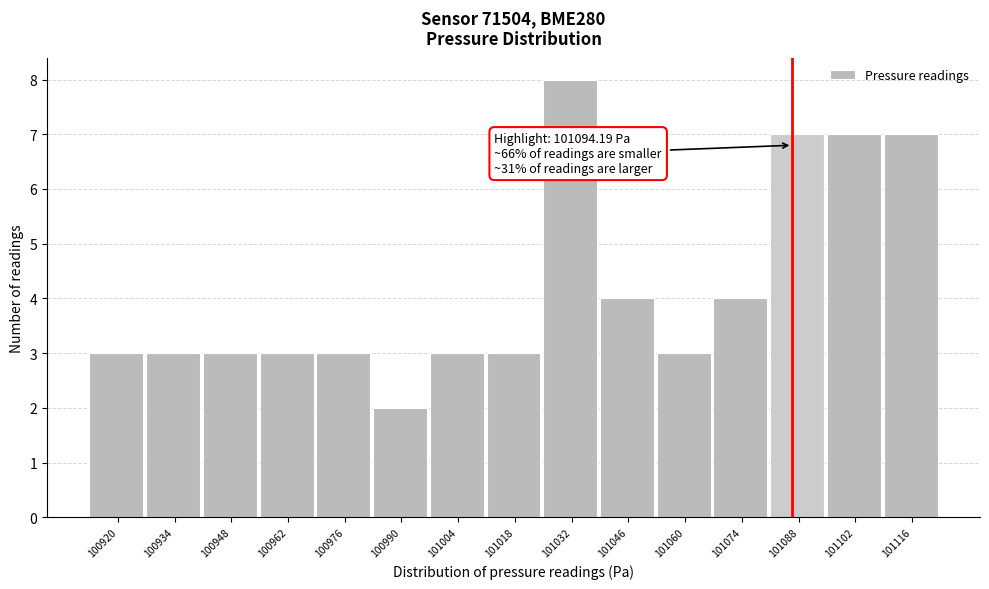

Reading right to left, transcribe all the data shown in this chart.

7	7	7	4	3	4	8	3	3	2	3	3	3	3	3